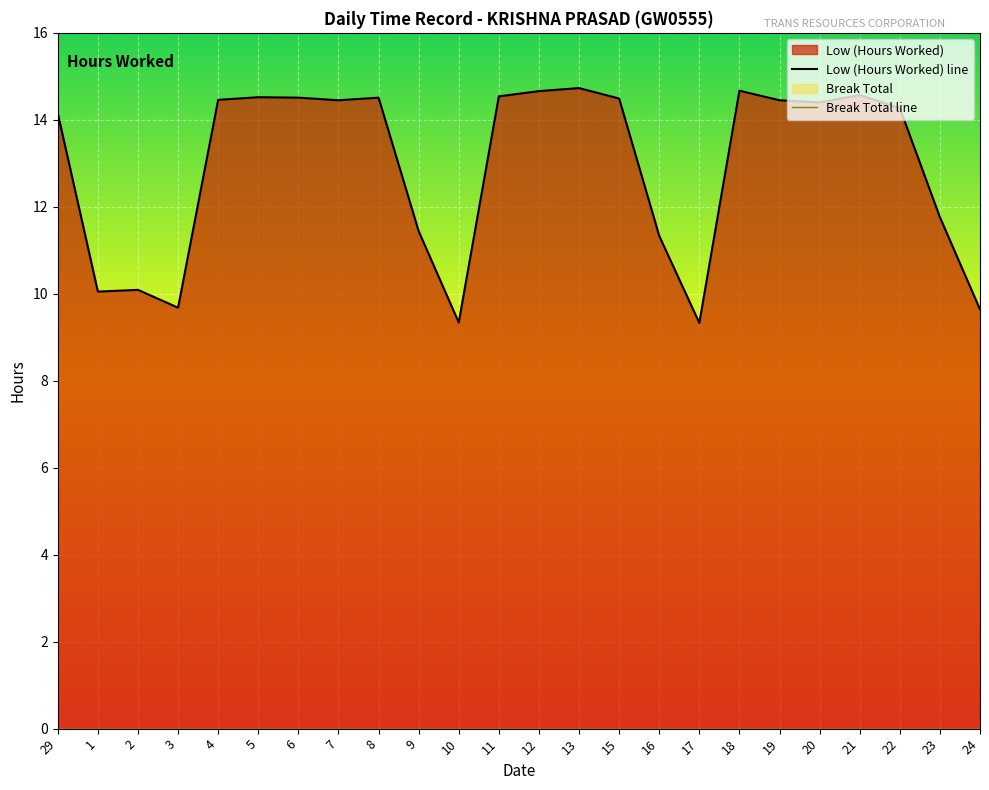

What is the ratio of the value at 29 to the value at 11?

1.0